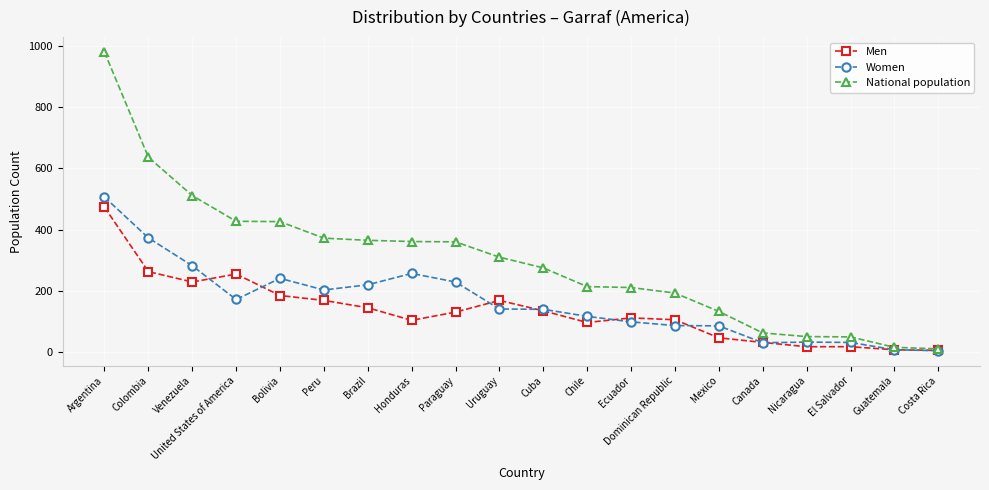

How many lines are shown in the chart?

3